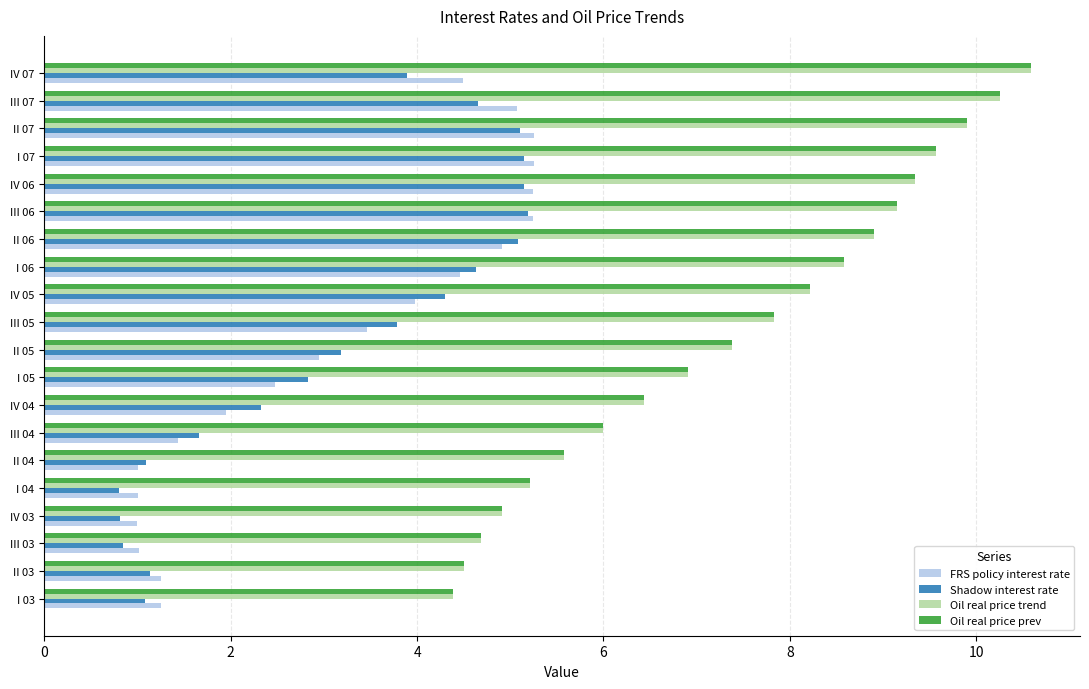

At which label is Oil real price trend closest to 7?

I 05